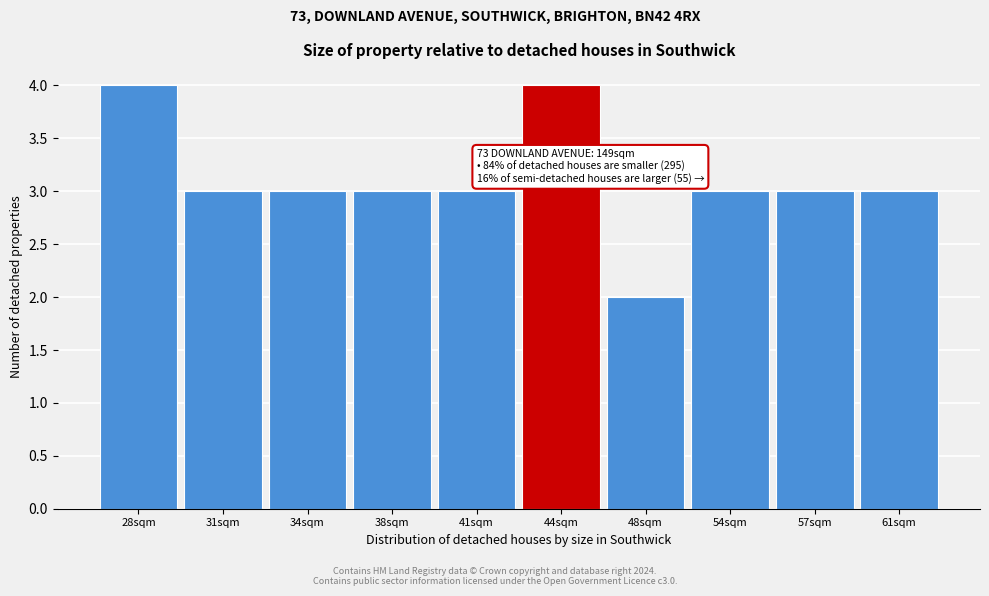

Reading right to left, transcribe all the data shown in this chart.

3	3	3	2	4	3	3	3	3	4